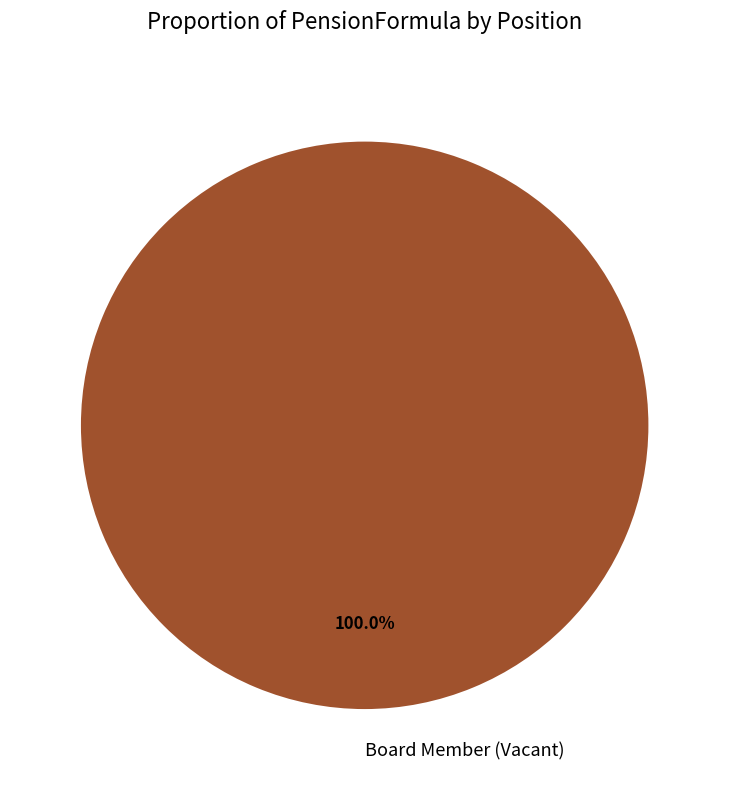

Is there a majority slice in this chart?

Yes